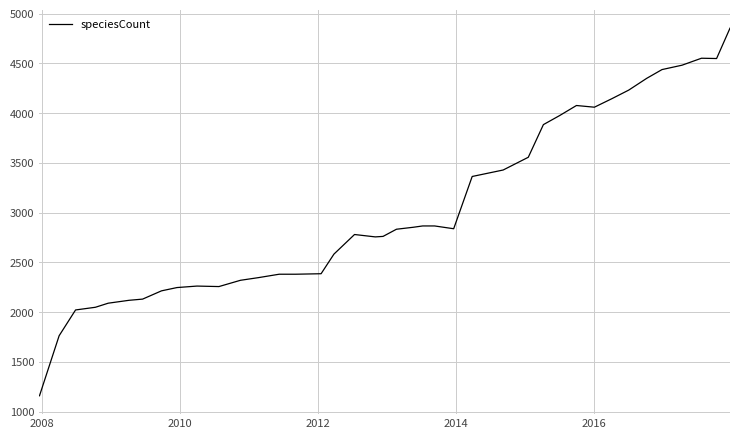

What is the maximum value shown in the chart?

4853